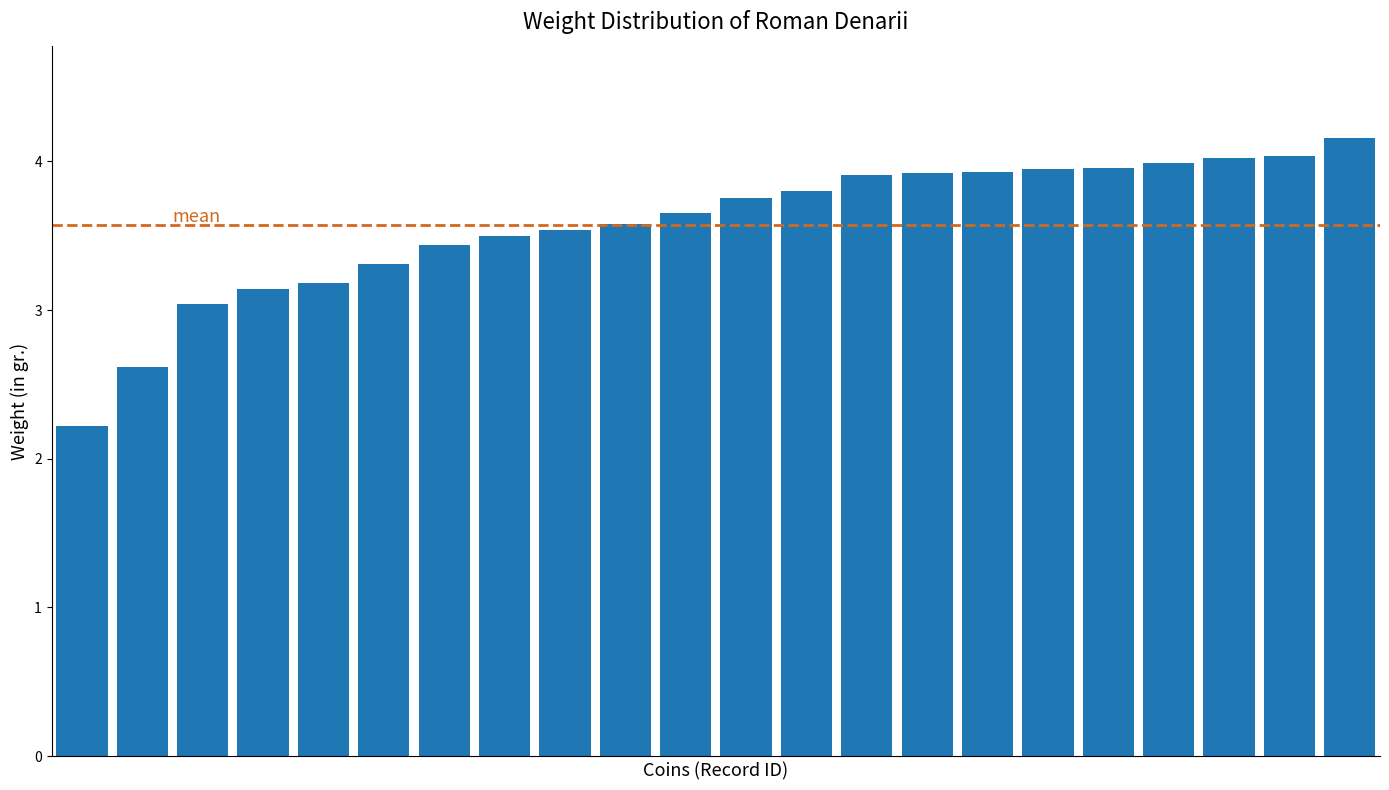

What is the minimum value shown in the chart?

2.2